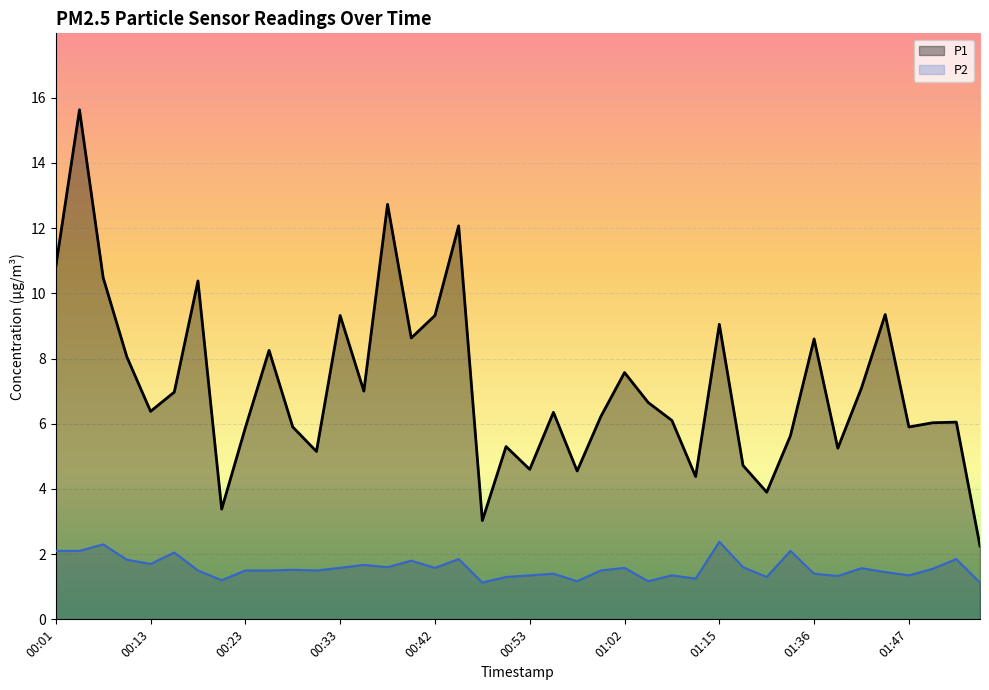

How many lines are shown in the chart?

2